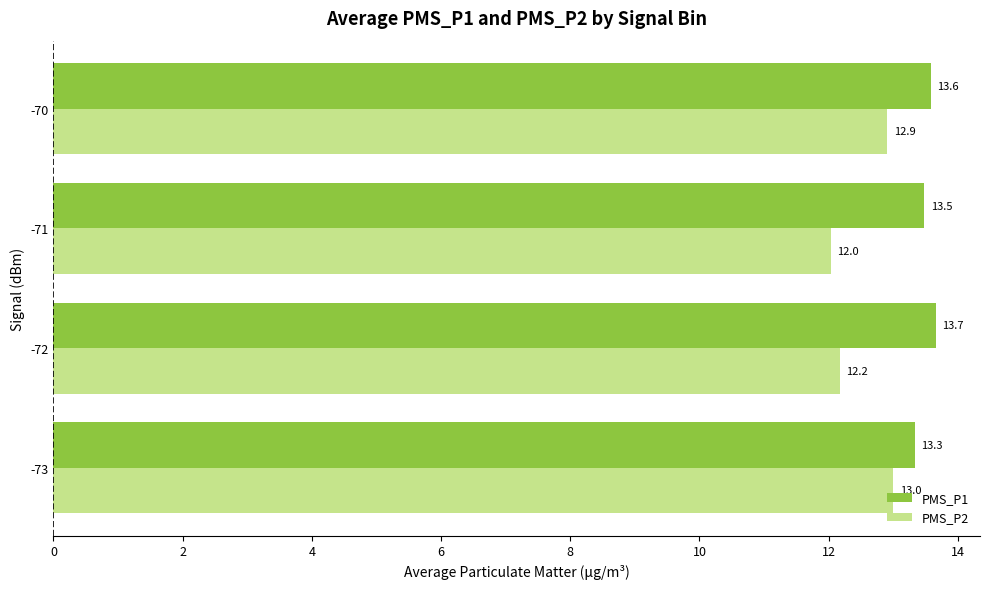

What is the sum of the PMS_P2 values at -70 and -71?

24.9